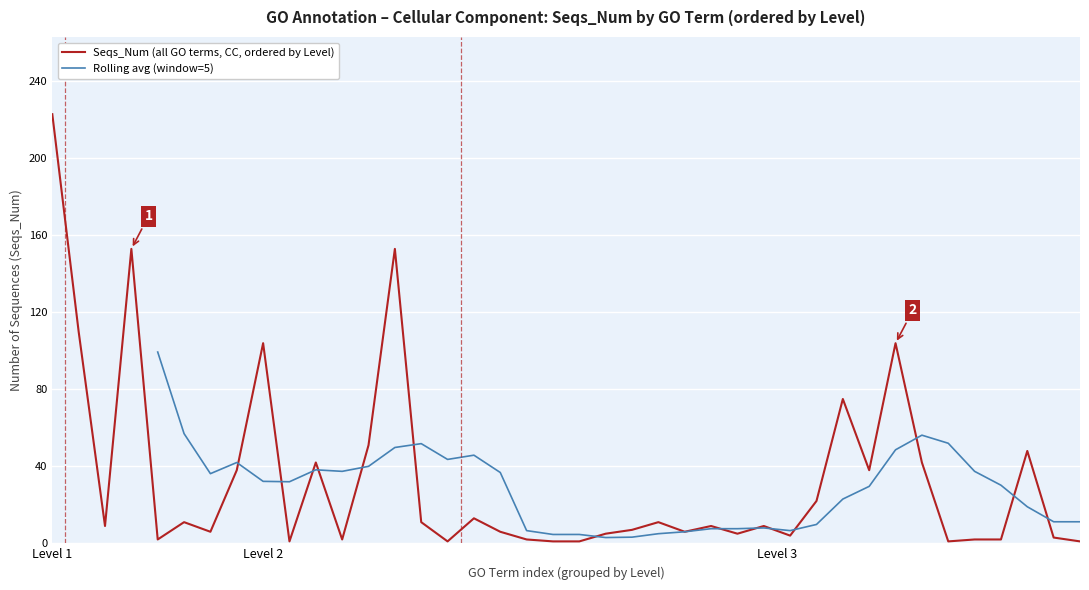

The value of Cellular Component at GO:0031974 is 6. True or false?

True